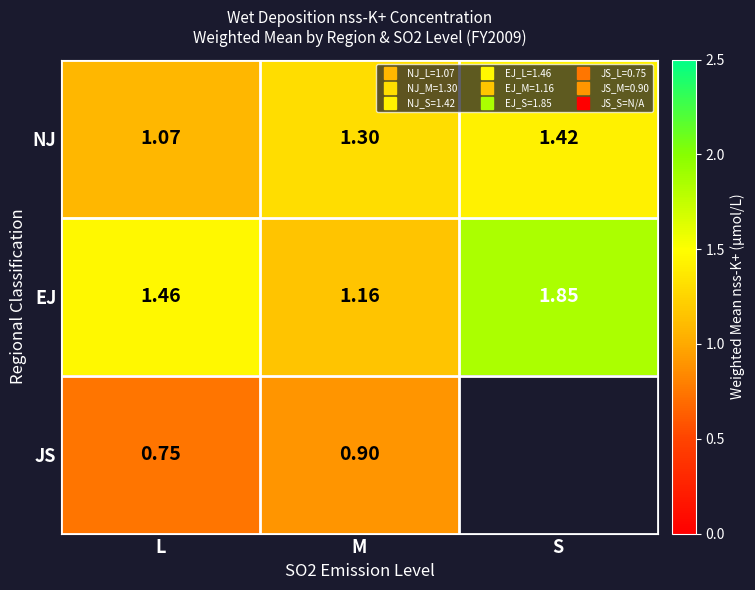

At which label does EJ reach its peak?

S